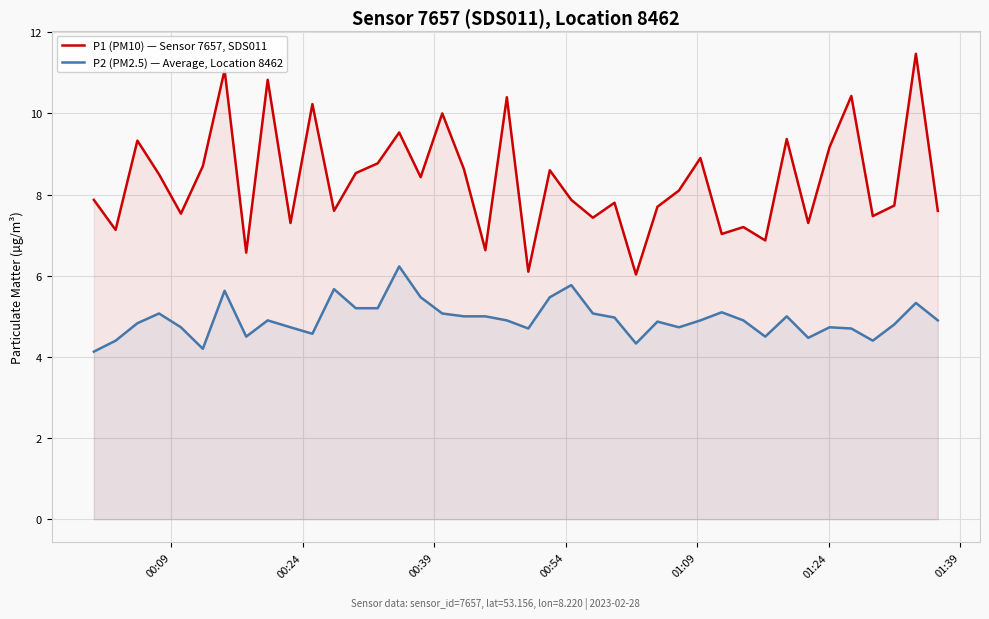

How many distinct data groups are displayed?

2